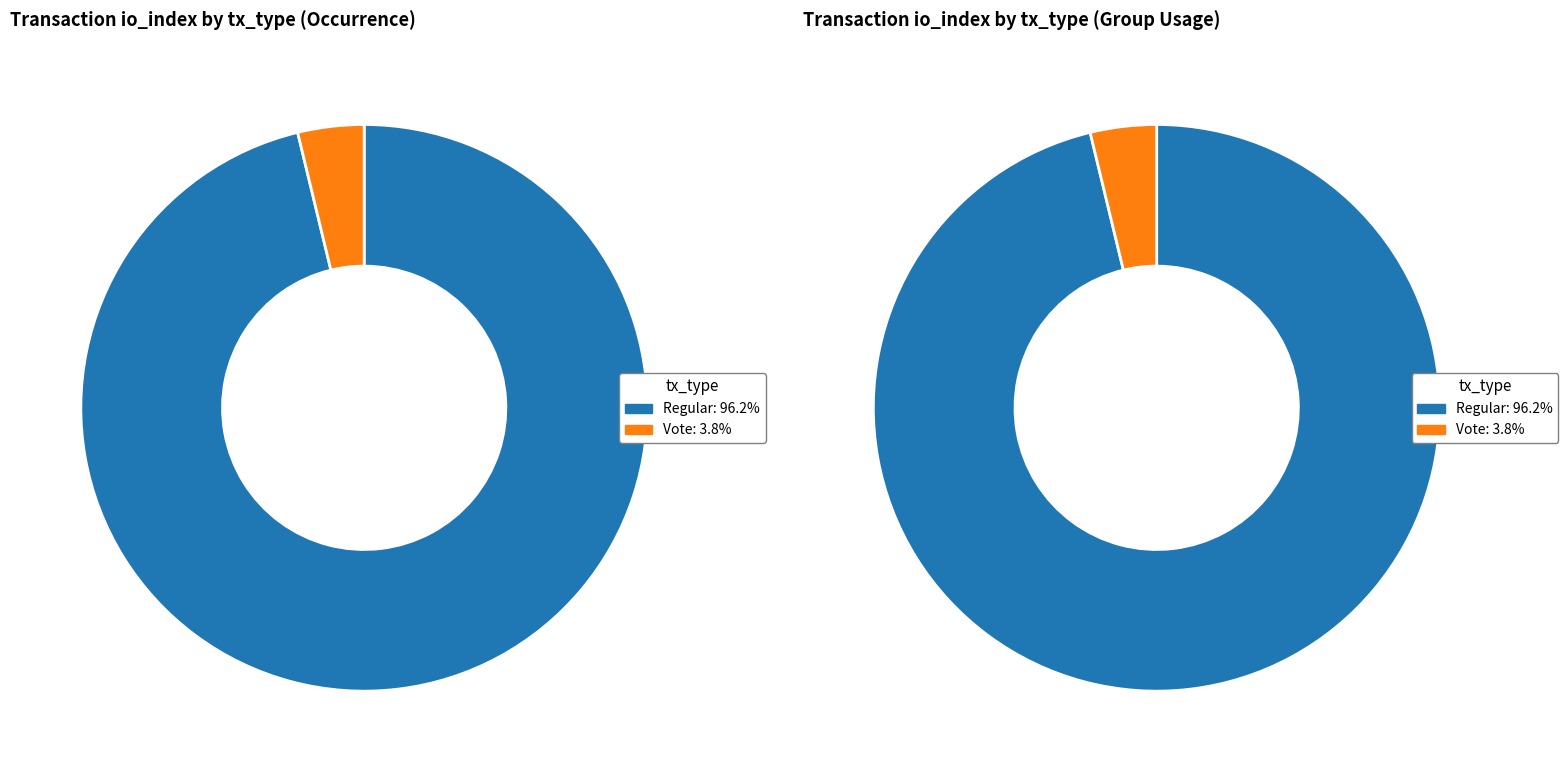

Which slice represents more than half of the pie?

Regular